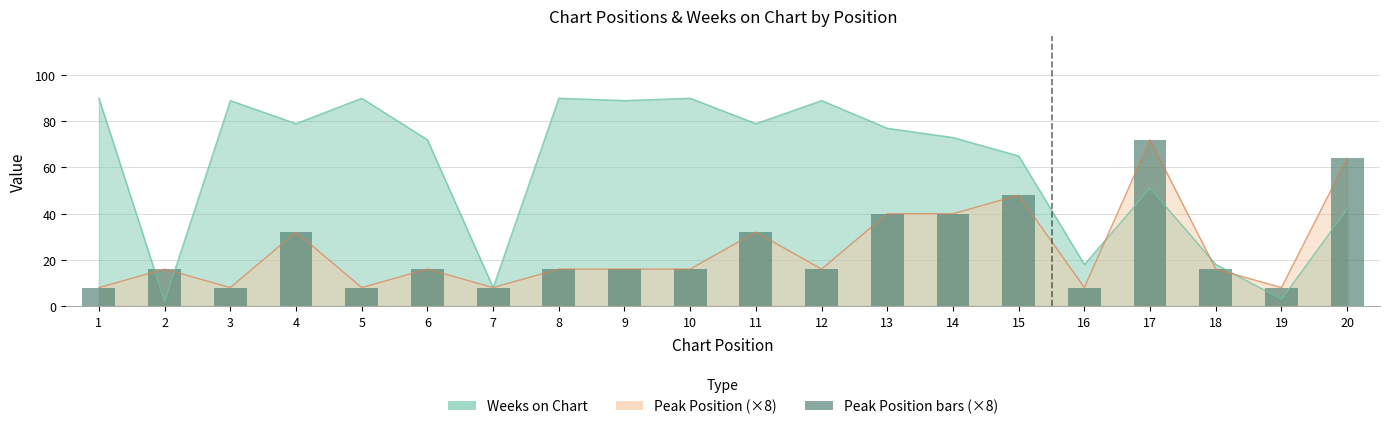

Reading left to right, what are all the values shown in this chart?

1=8	2=16	3=8	4=32	5=8	6=16	7=8	8=16	9=16	10=16	11=32	12=16	13=40	14=40	15=48	16=8	17=72	18=16	19=8	20=64